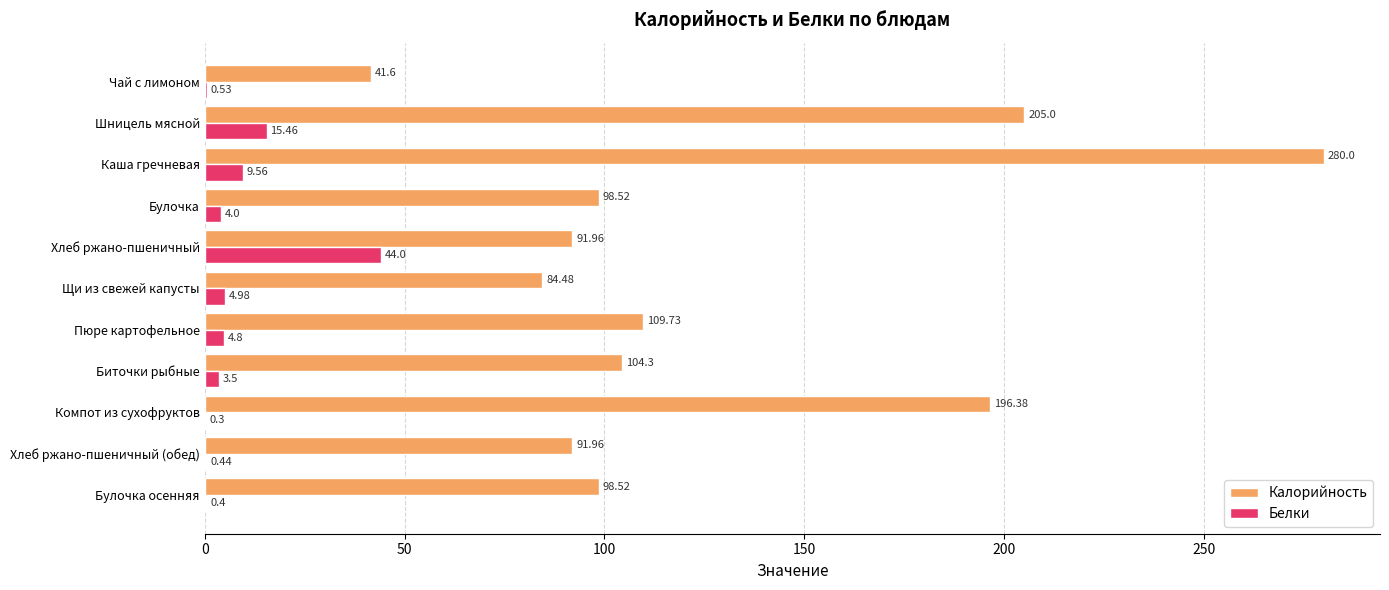

At which category is the sum across all series the highest?

Каша гречневая